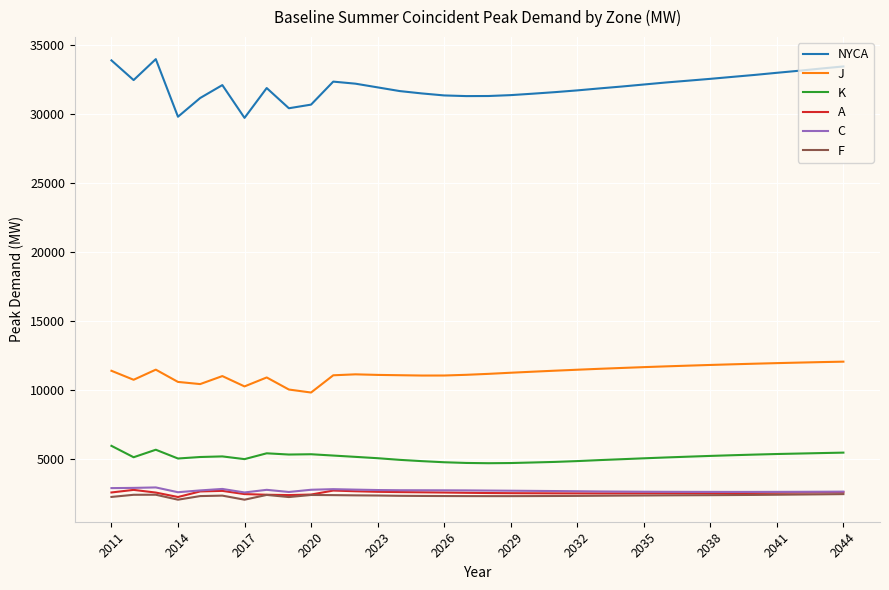

Which series has the largest range (max minus min)?

NYCA